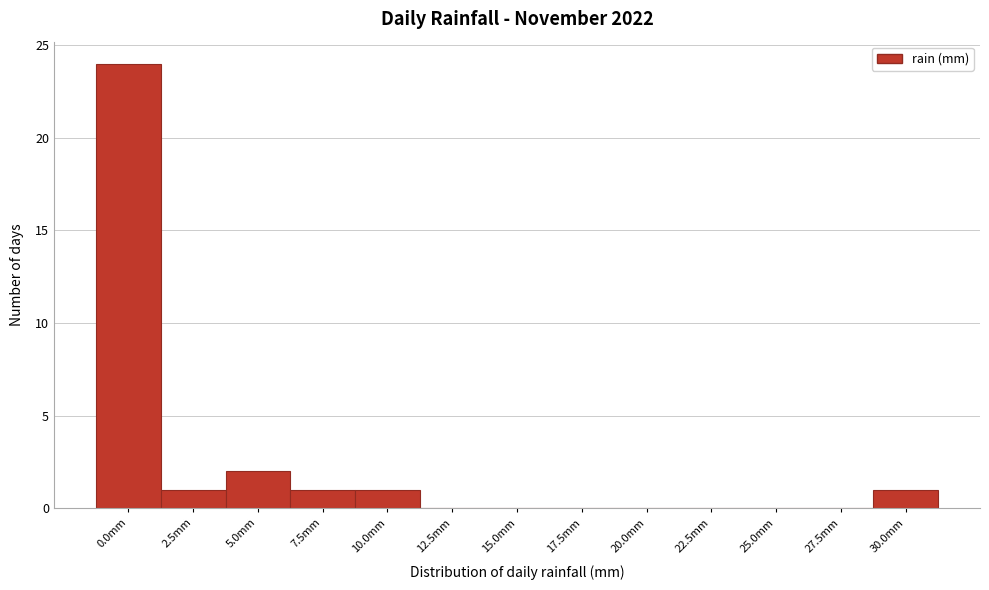

Reading left to right, extract all data points from this chart.

0.0mm=24	2.5mm=1	5.0mm=2	7.5mm=1	10.0mm=1	12.5mm=0	15.0mm=0	17.5mm=0	20.0mm=0	22.5mm=0	25.0mm=0	27.5mm=0	30.0mm=1